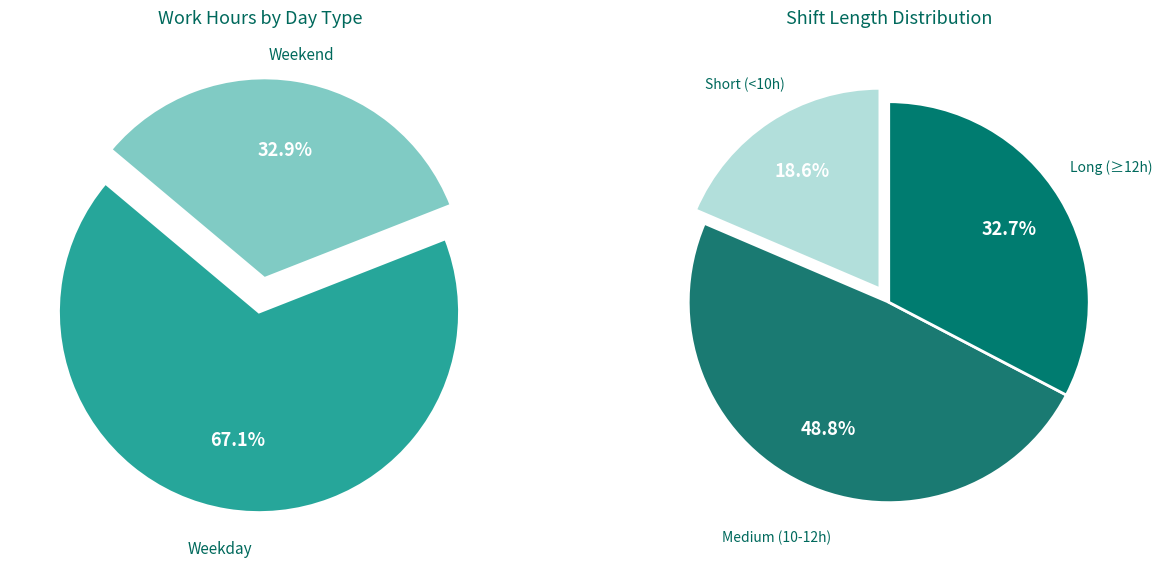

True or false: Day 8 accounts for 1% of the total.

False